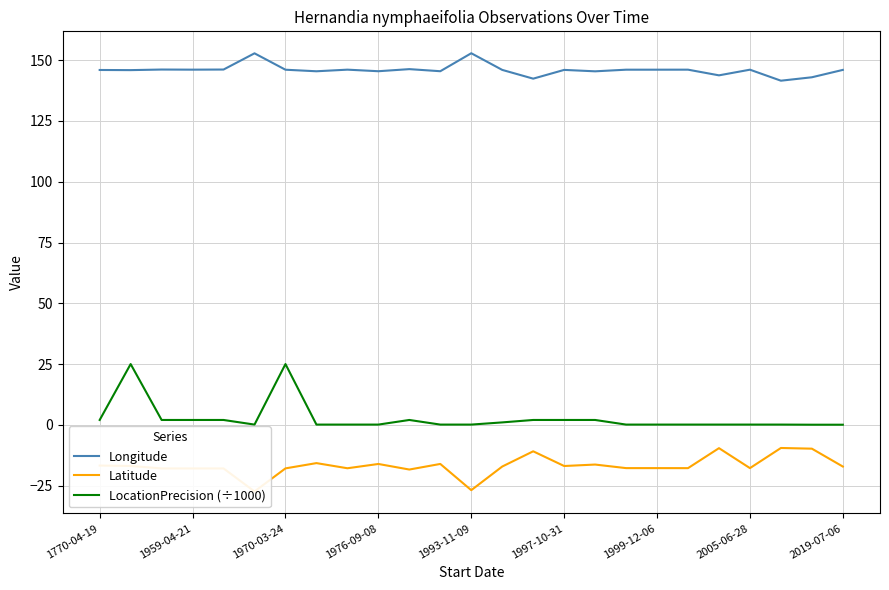

What is the greatest value displayed?

152.9